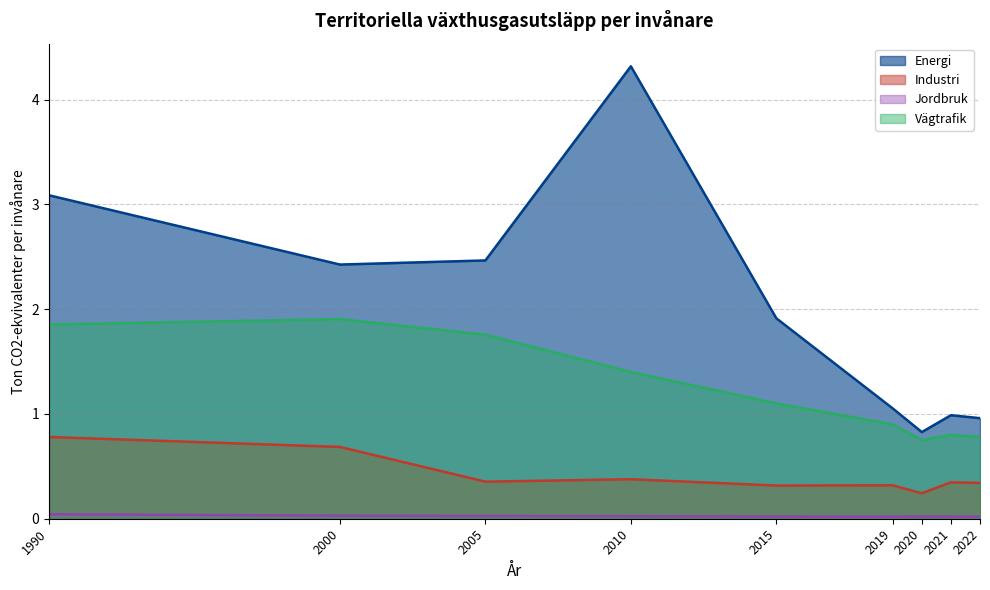

Rank the categories by Energi value from highest to lowest.

2010, 1990, 2005, 2000, 2015, 2019, 2021, 2022, 2020